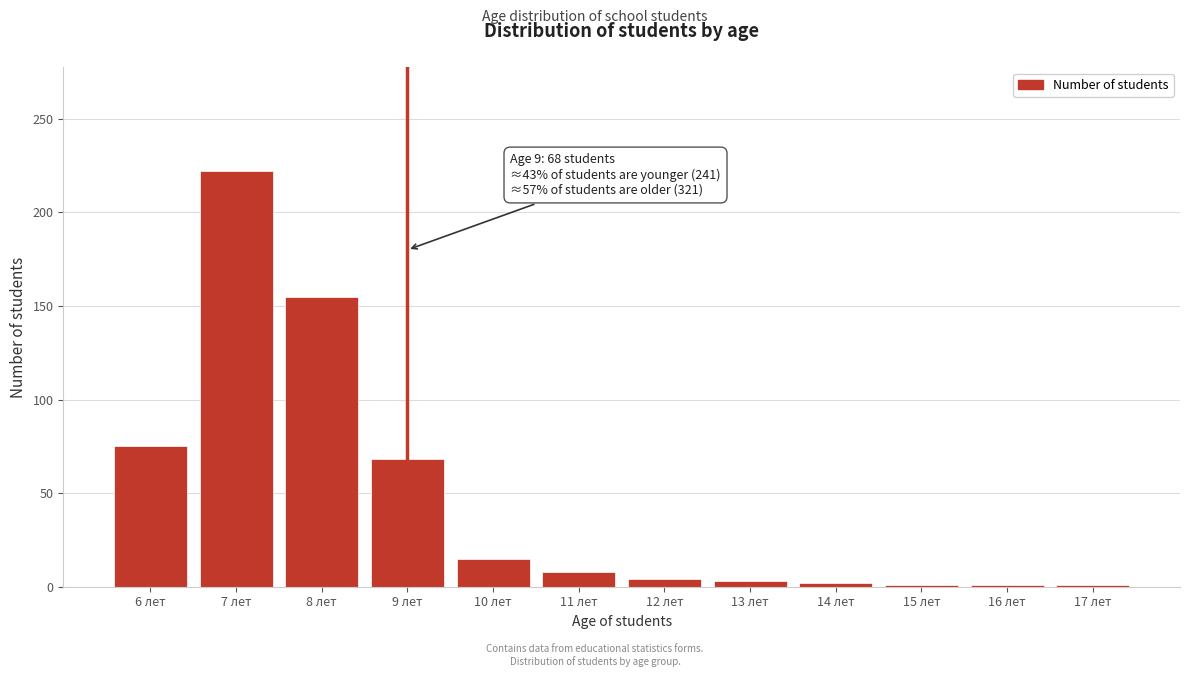

Where is the data nearest to the value 111?

6 лет